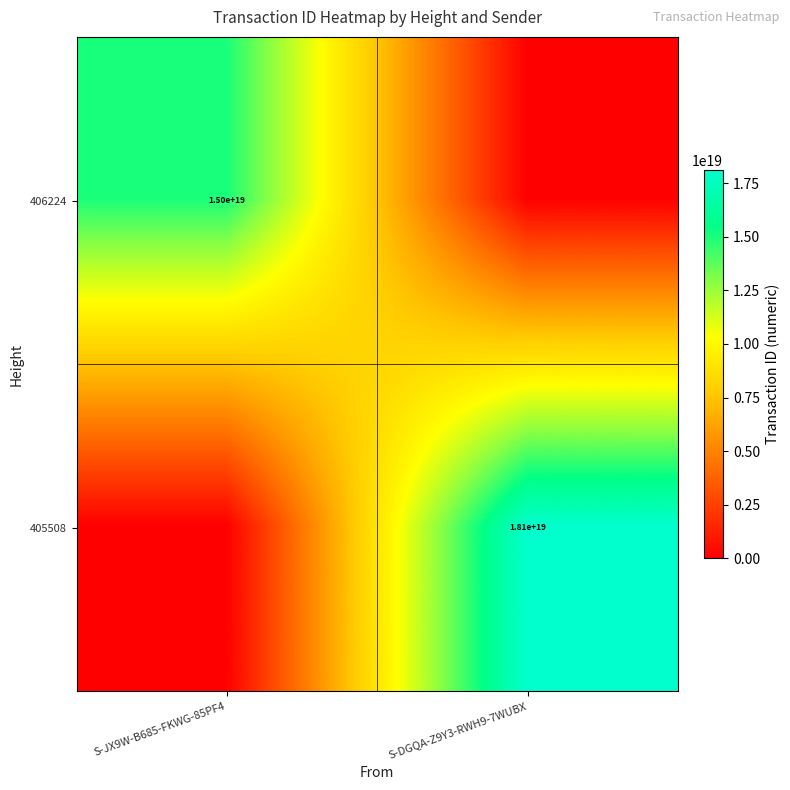

The 406224 series shows 15000000000000000000 at S-JX9W-B685-FKWG-85PF4. True or false?

True